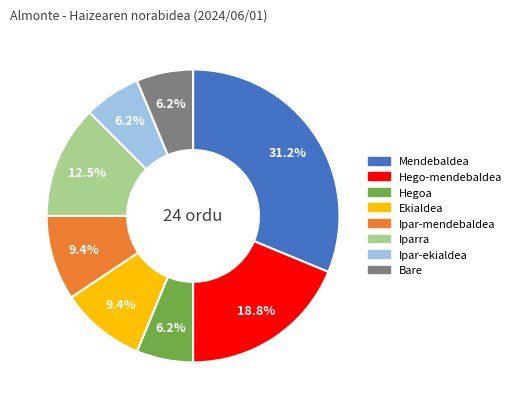

To the nearest percent, what is the difference between the largest and smallest slice percentages?

25%